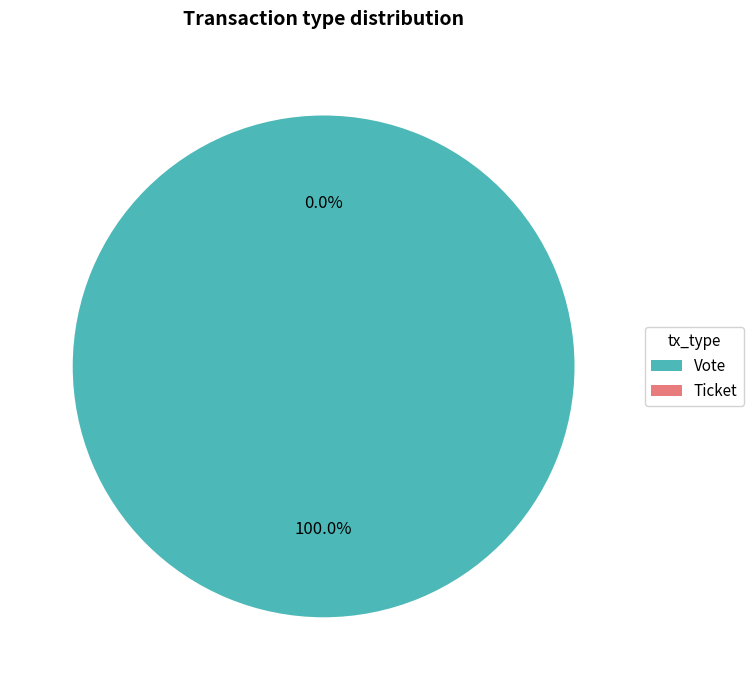

Is it true that Vote is 100% of the pie?

True